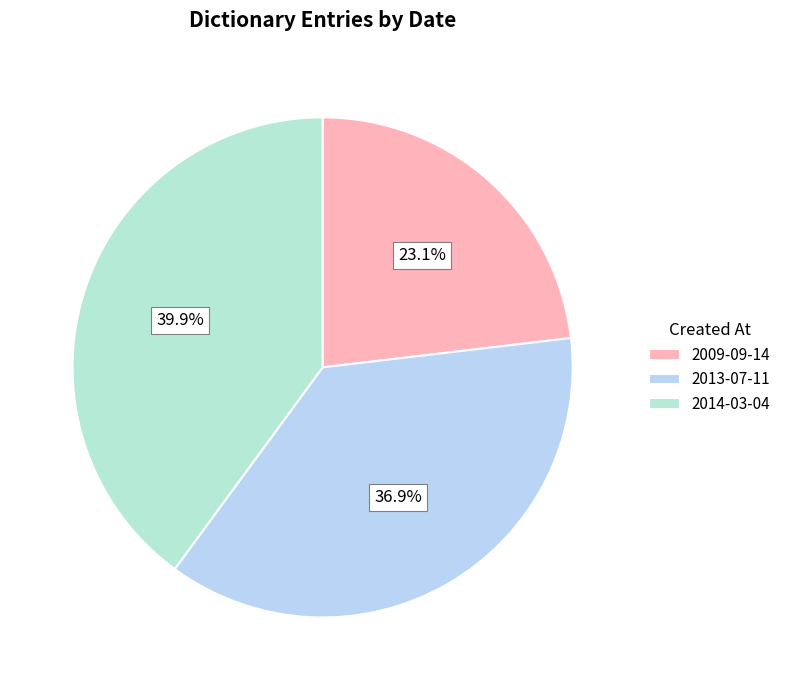

Which has a higher value, 2009-09-14 or 2013-07-11?

2013-07-11